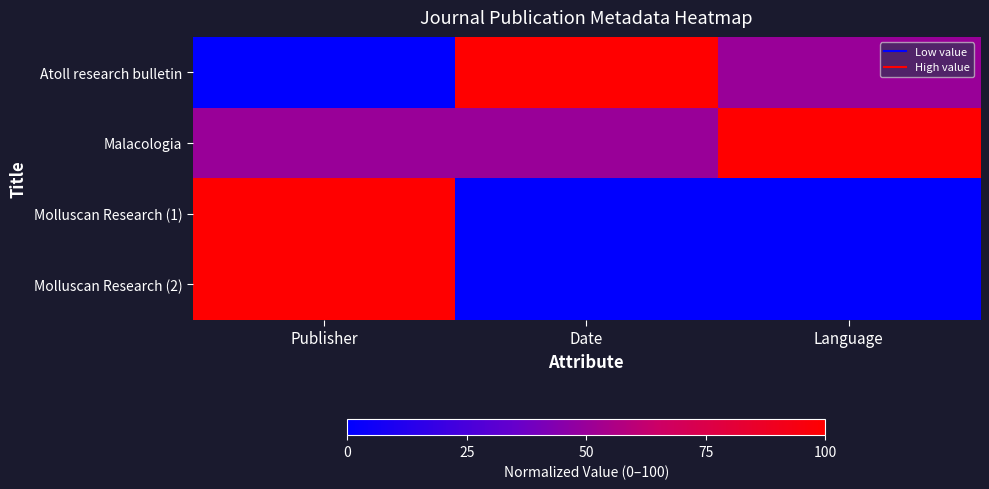

At how many categories does at least one series exceed 14?

3